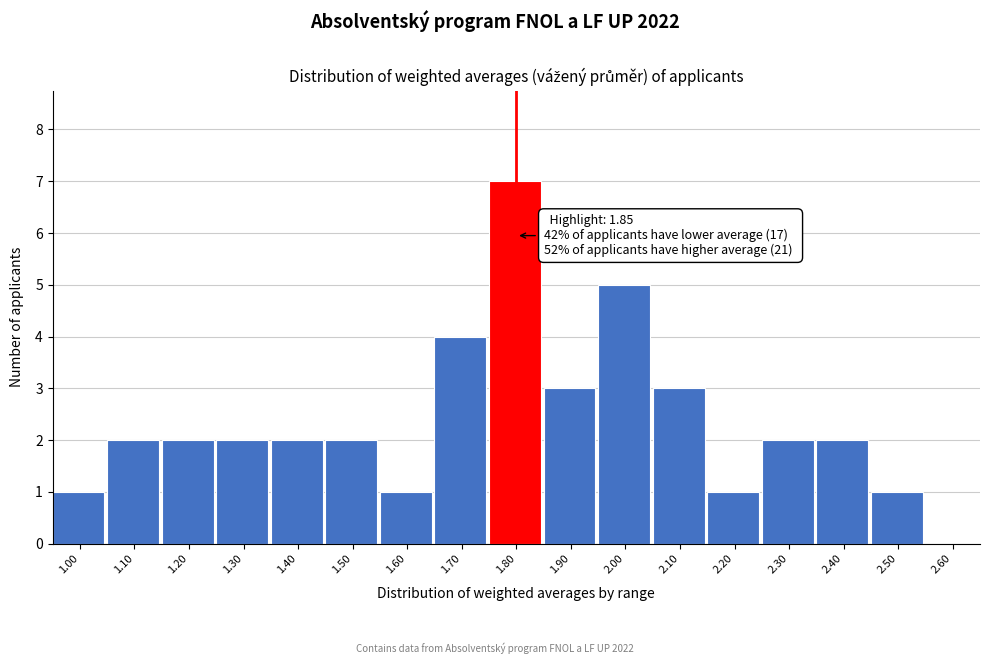

Reading left to right, extract all data points from this chart.

1.00=1	1.10=2	1.20=2	1.30=2	1.40=2	1.50=2	1.60=1	1.70=4	1.80=7	1.90=3	2.00=5	2.10=3	2.20=1	2.30=2	2.40=2	2.50=1	2.60=0